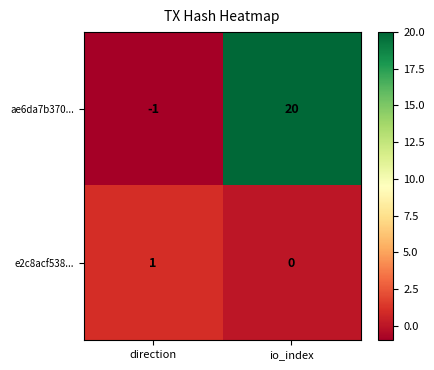

Reading right to left, list all the values displayed in this chart.

ae6da7b370...: io_index=20	direction=-1
e2c8acf538...: io_index=0	direction=1